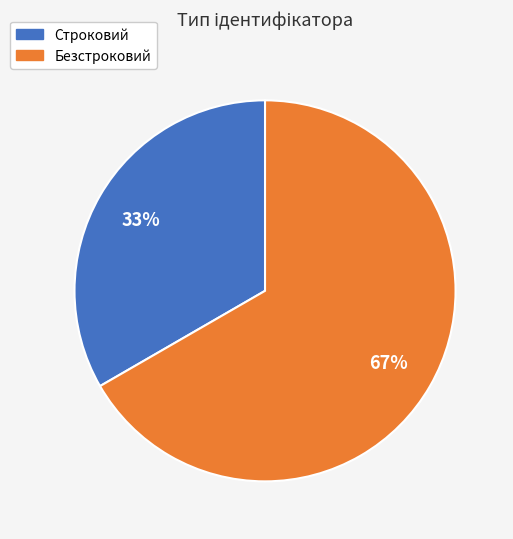

Is Строковий the majority of the pie?

No